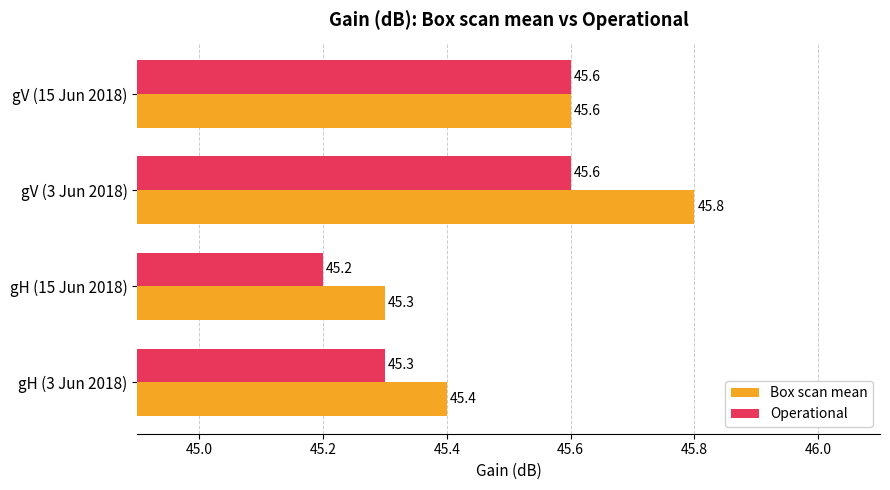

True or false: Operational has a value of 11.2 at gH (15 Jun 2018).

False